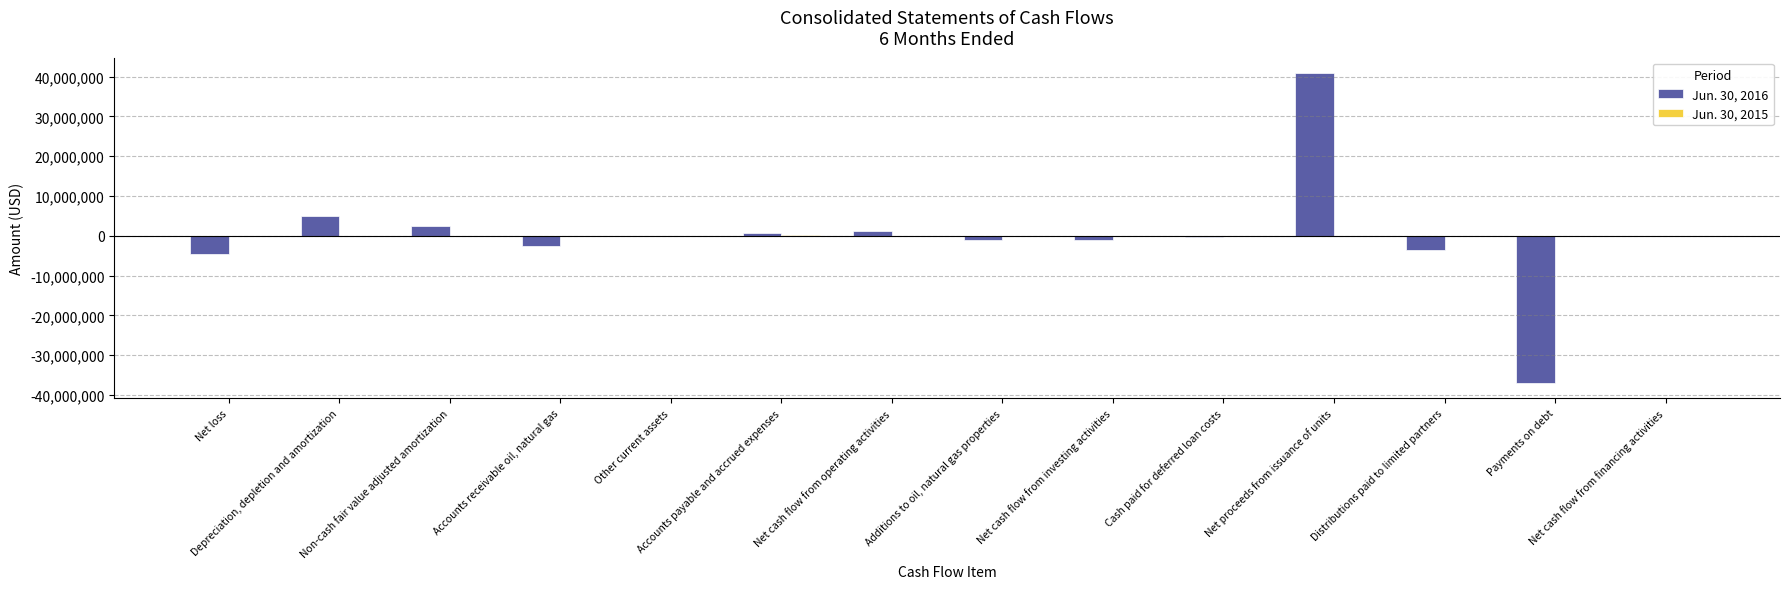

Is it true that Jun. 30, 2016 equals 1263011 at Accounts payable and accrued expenses?

False